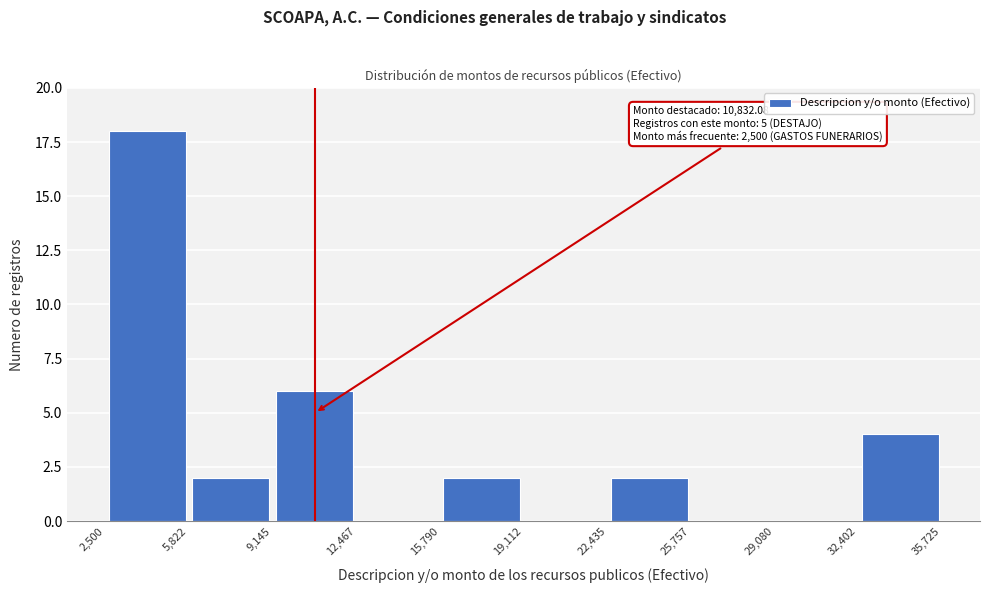

Which range on the x-axis has the tallest bar?

2,500 to 5,822